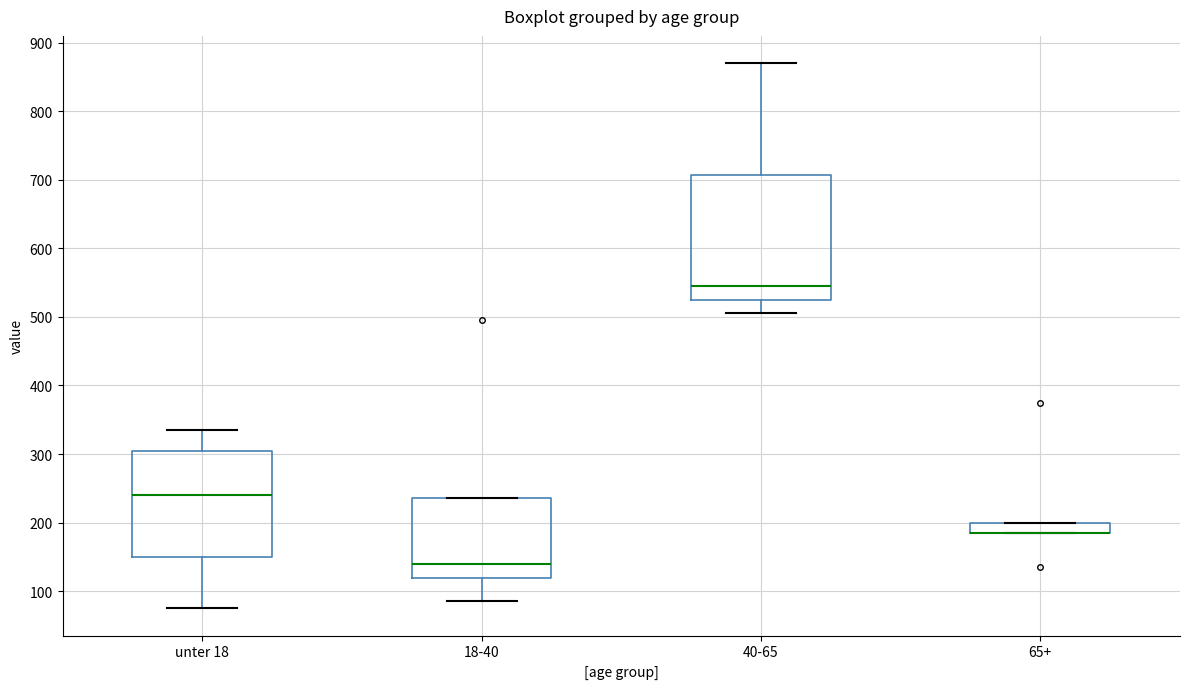

Reading left to right, transcribe this box plot: for each box, give where its median line is, the range the box spans, and where its two whiskers end, as read against the y-axis. The values are not printed on the chart, so give them approximately, as read against the axis.

unter 18: median 240, box 150 to 310, whiskers 80 to 340
18-40: median 140, box 120 to 240, whiskers 90 to 240
40-65: median 550, box 530 to 710, whiskers 510 to 870
65+: median 190 (drawn on the box's lower edge), box 190 to 200, whiskers 190 to 200